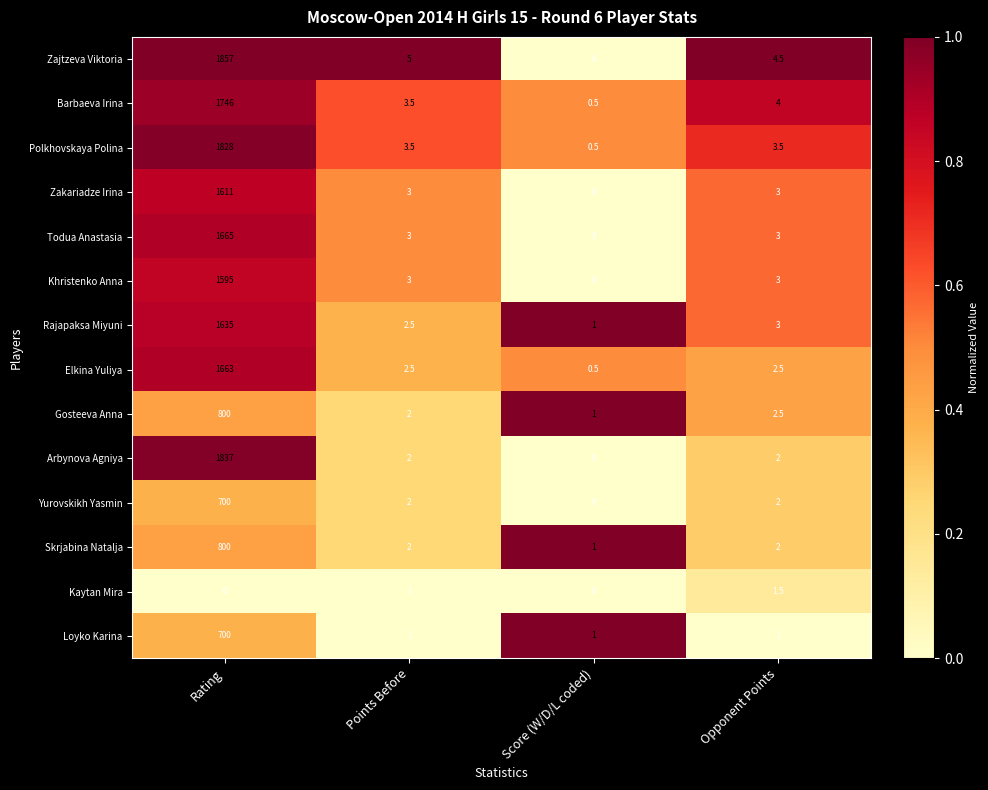

Is the value of Barbaeva Irina at Points Before greater than the value of Gosteeva Anna at Rating?

No